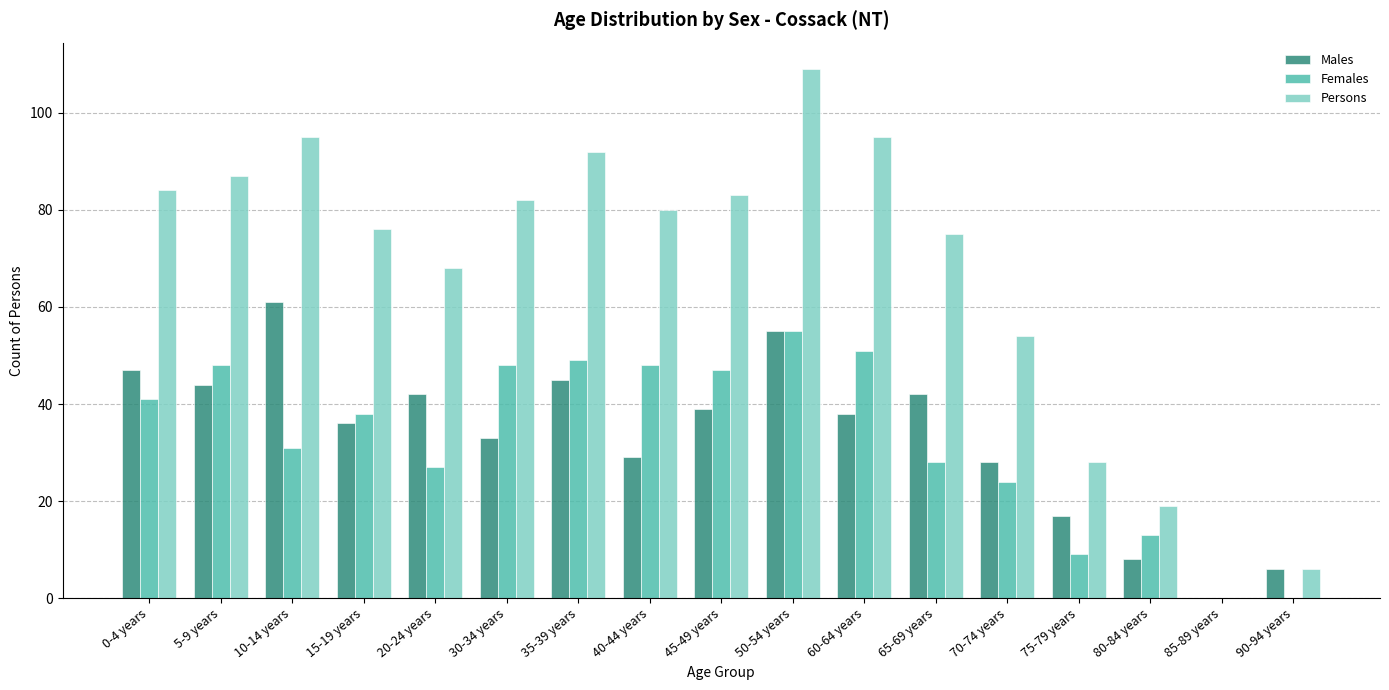

Which series has the widest spread of values?

Persons